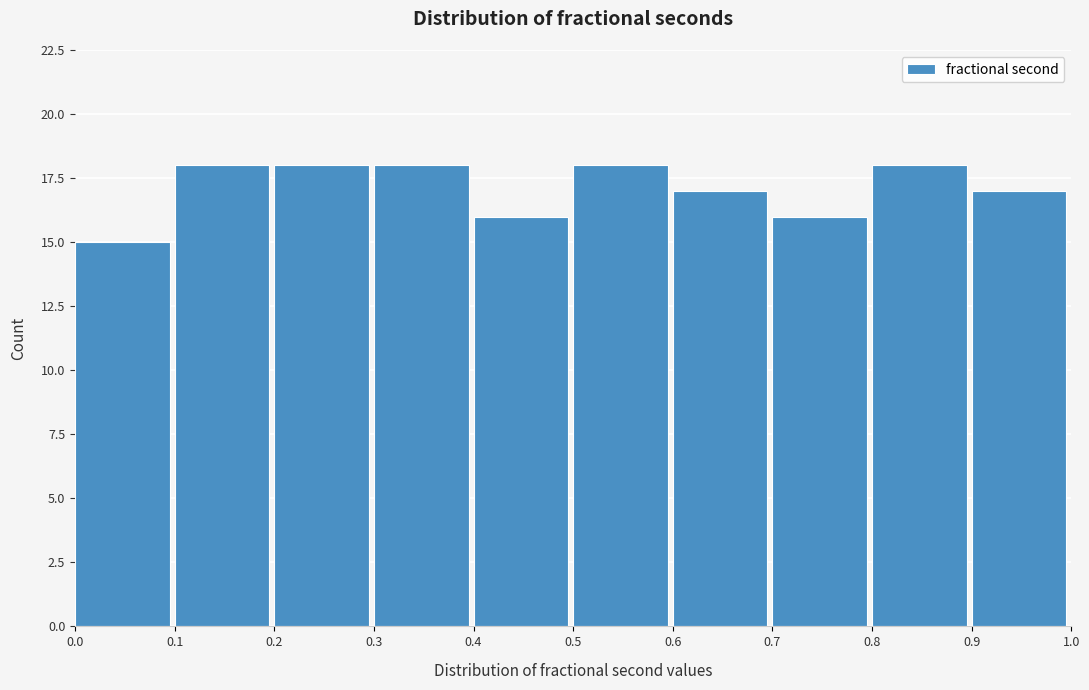

Reading left to right, list every bar in this chart as the range it spans on the x-axis followed by its height. The values are not printed on the chart, so give them approximately, as read against the axis.

0.0 to 0.1: 15
0.1 to 0.2: 18
0.2 to 0.3: 18
0.3 to 0.4: 18
0.4 to 0.5: 16
0.5 to 0.6: 18
0.6 to 0.7: 17
0.7 to 0.8: 16
0.8 to 0.9: 18
0.9 to 1.0: 17